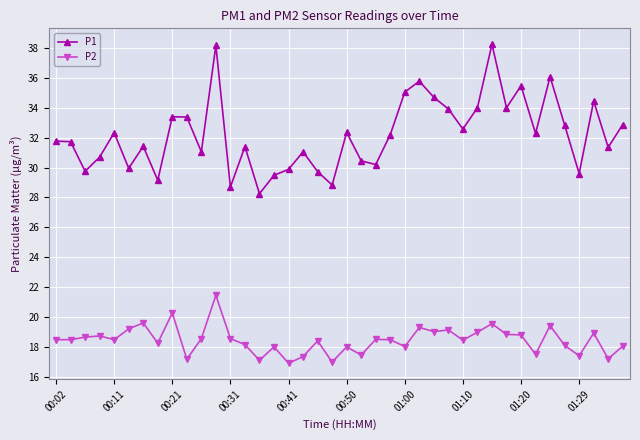

What is the sum of all P2 values?

737.8